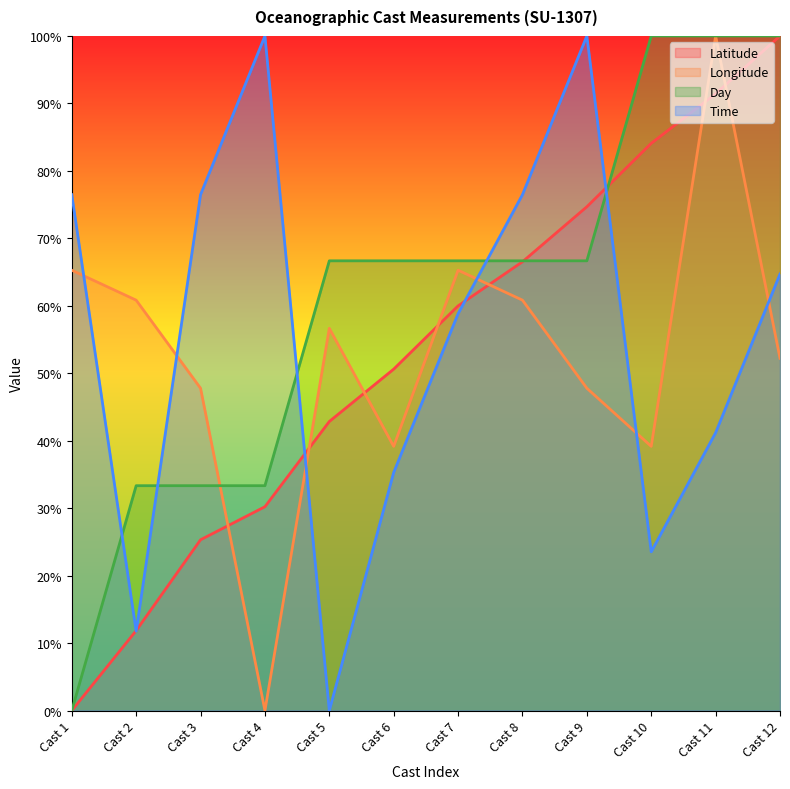

Is the value of Day at Cast 5 greater than the value of Latitude at Cast 7?

Yes